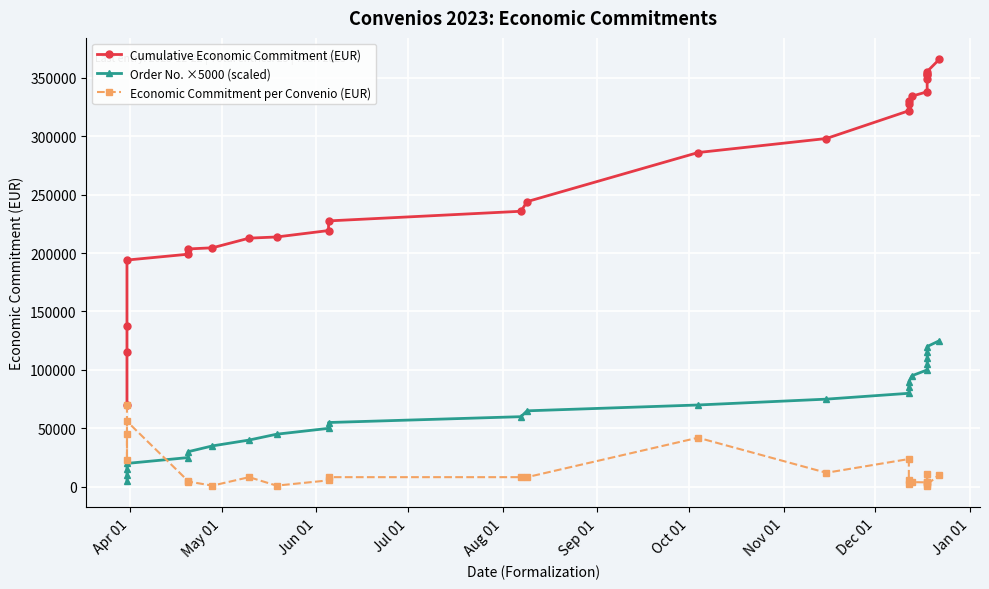

Which series has the largest range (max minus min)?

Cumulative Economic Commitment (EUR)